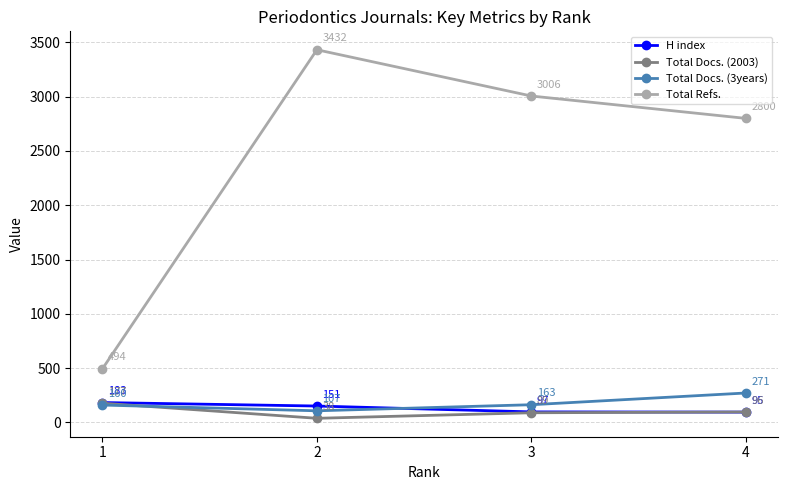

What is the total value across all series at 1?

1014